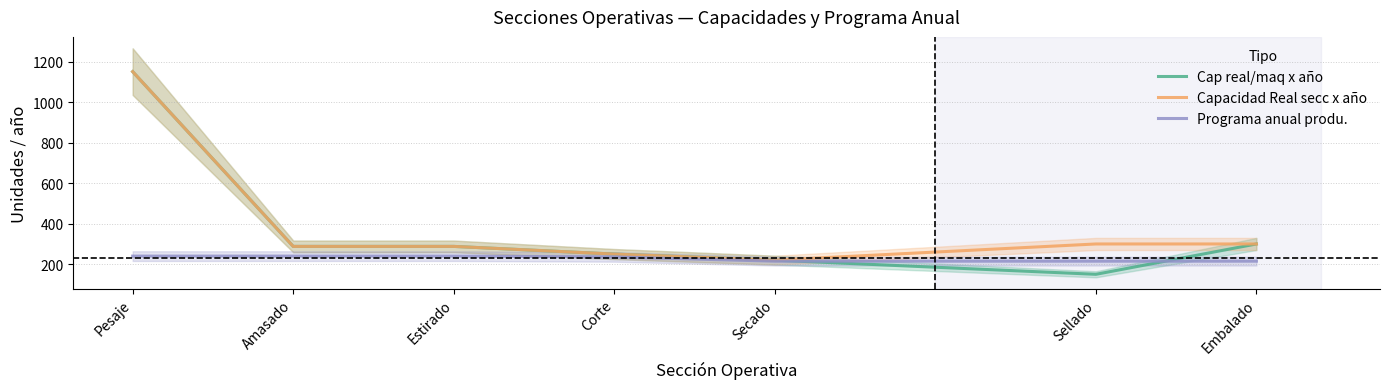

True or false: Cap real/maq x año has more than 0 points higher than both neighbors.

False